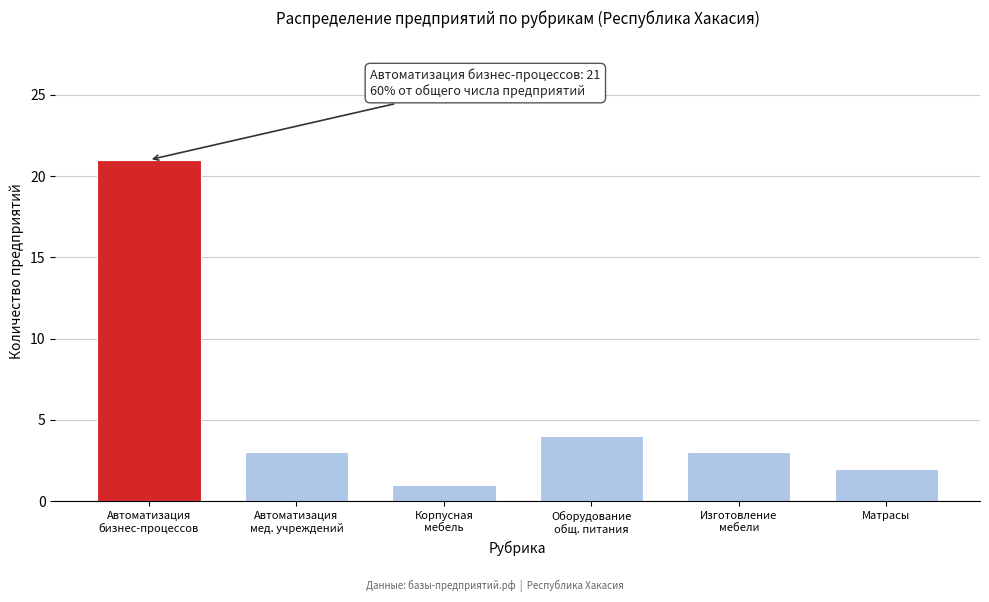

Reading left to right, transcribe all the data shown in this chart.

21	3	1	4	3	2